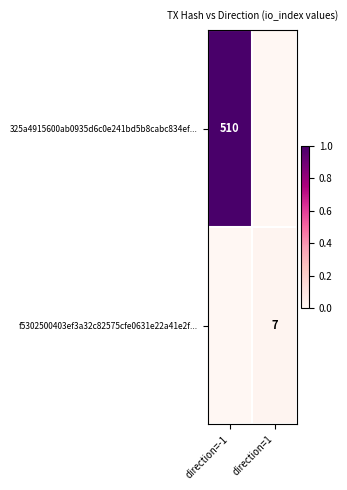

Is the value of f5302500403ef3a32c82575cfe0631e22a41e2f... at direction=-1 greater than the value of 325a4915600ab0935d6c0e241bd5b8cabc834ef... at direction=-1?

No